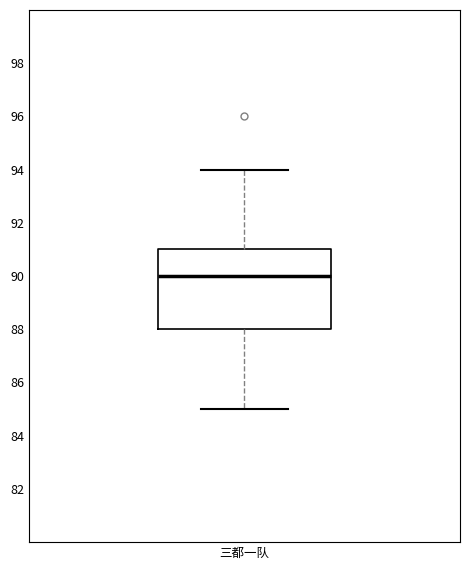

Where is the lower edge of the box for 三都一队 on the y-axis? The values are not printed on the chart, so give them approximately, as read against the axis.

88